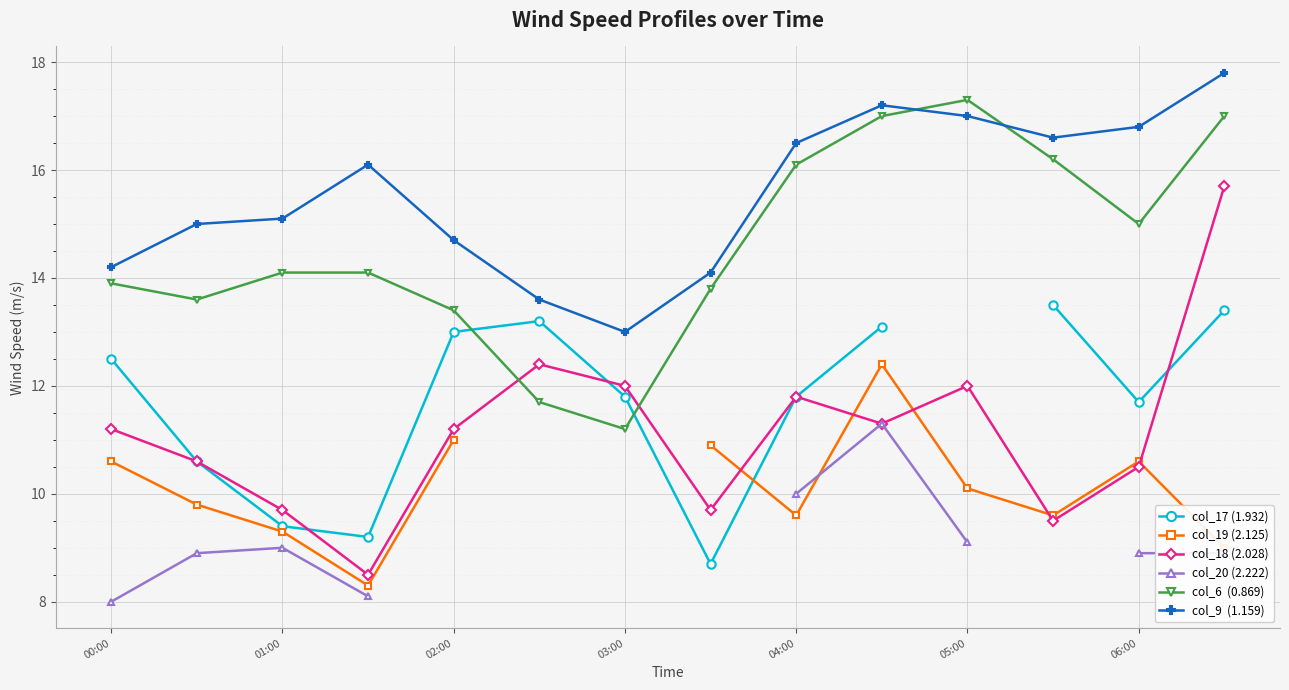

What is the lowest value of the col_6  (0.869) series?

11.2